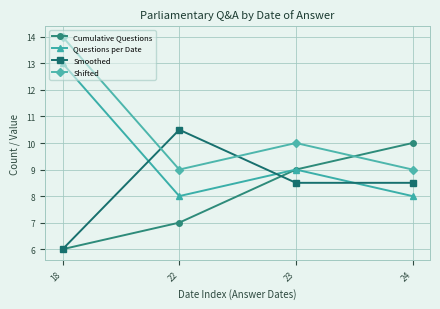

The value of Shifted at 18 is 5.0. True or false?

False